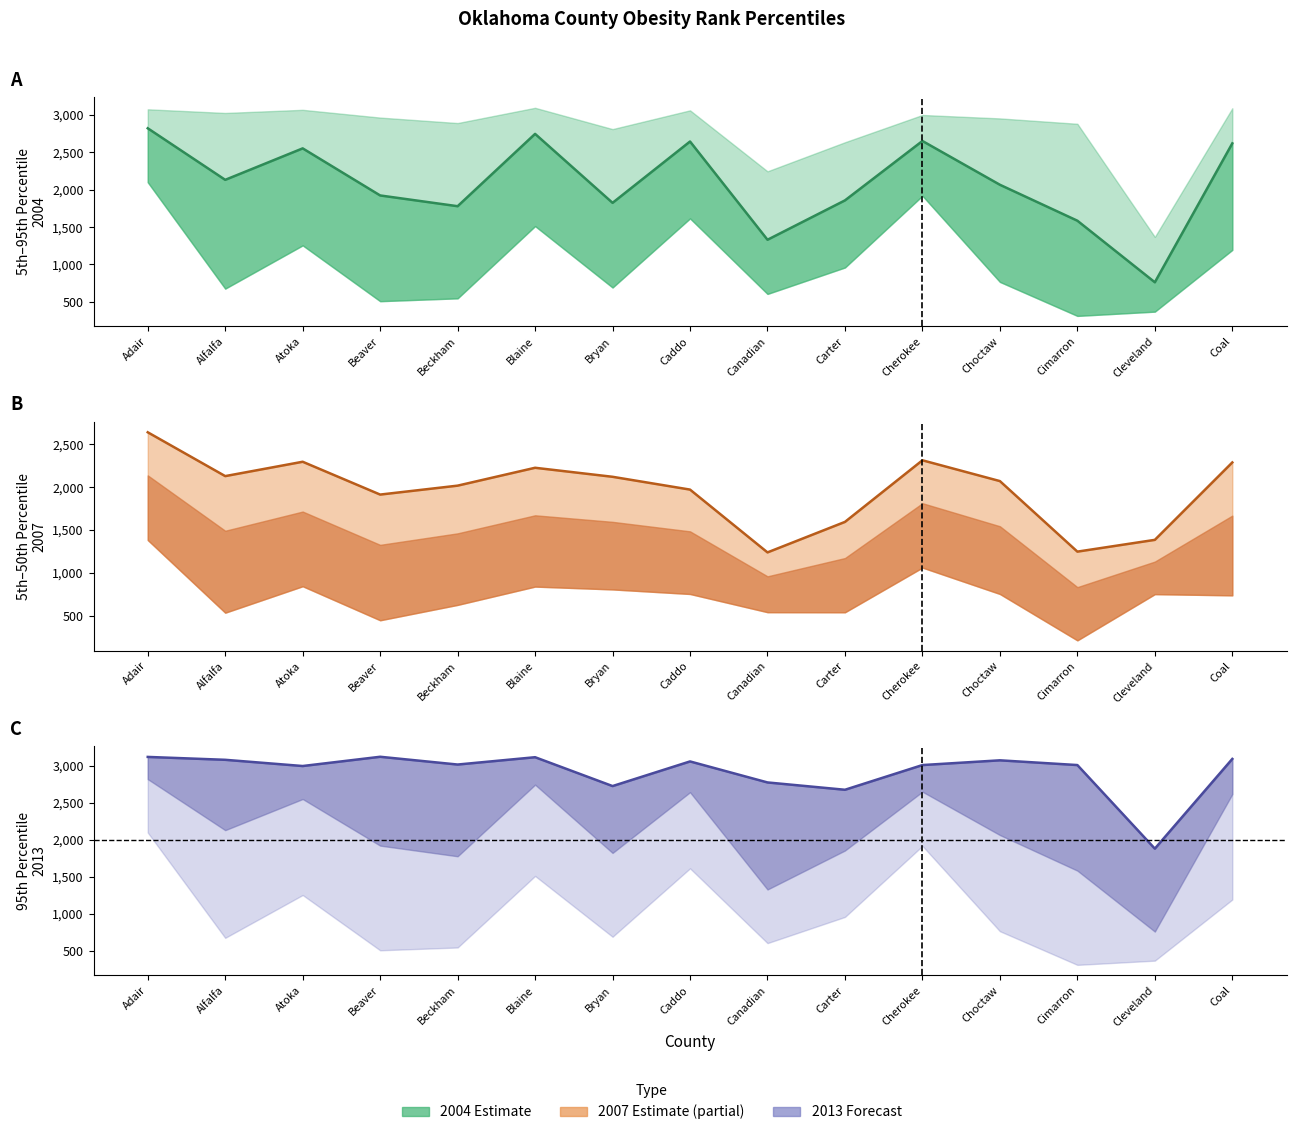

What is the difference between the highest and lowest values at Cherokee?

701